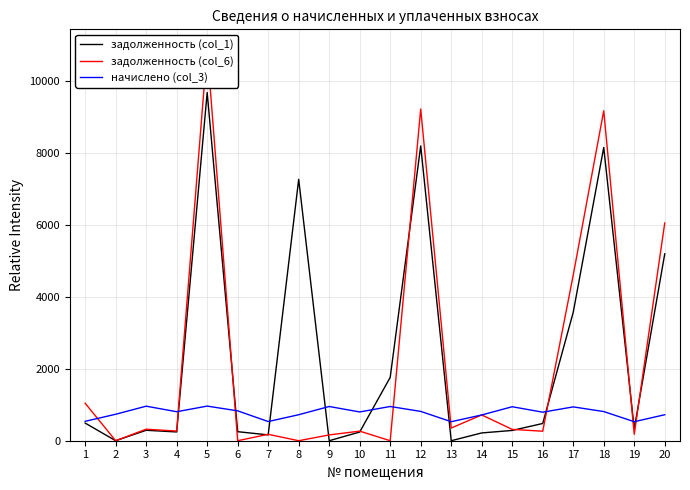

What is the difference between the highest and lowest values at 13?

528.5